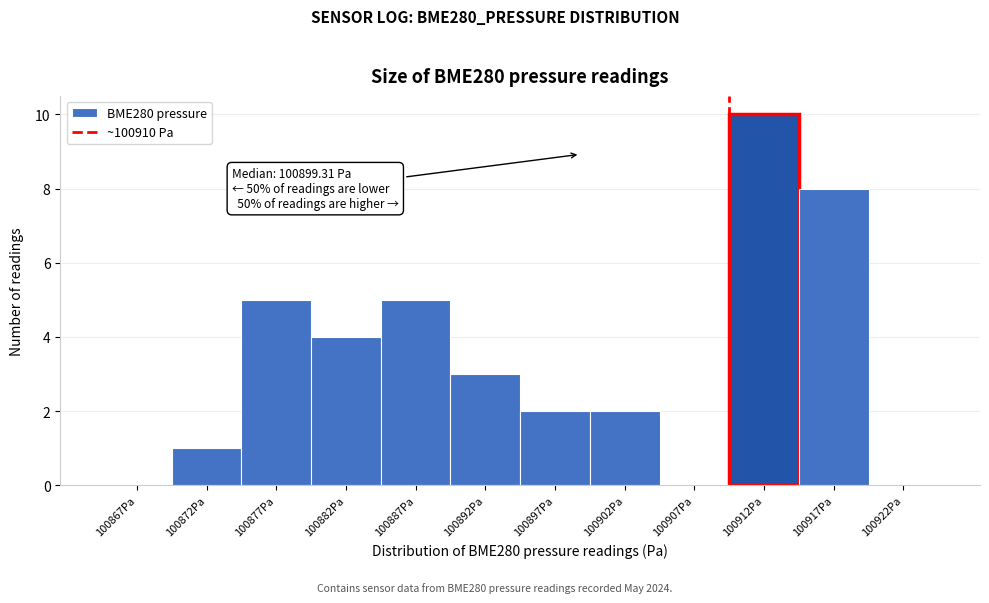

Which range on the x-axis has the tallest bar?

100910 to 100915